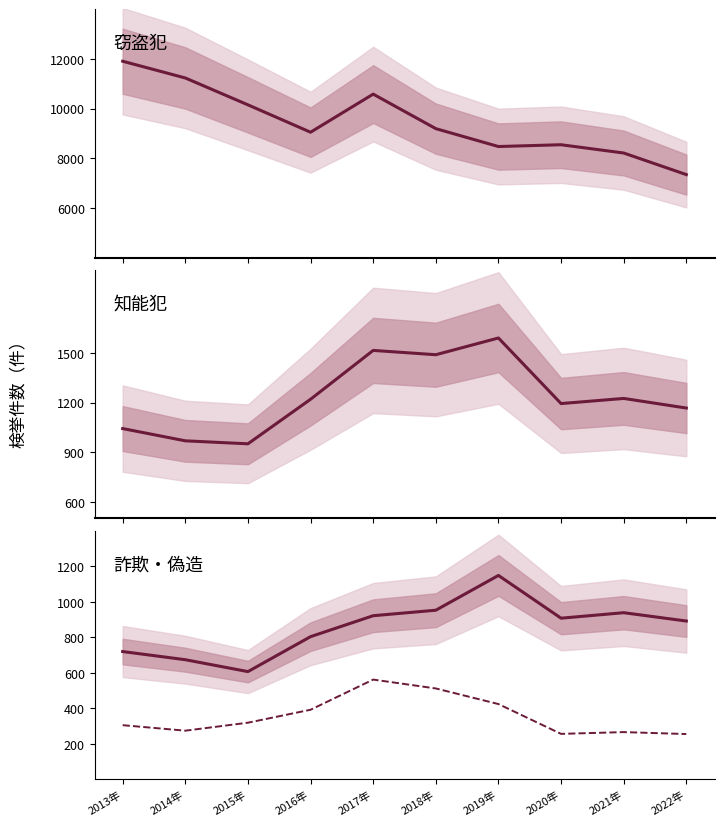

At which category is the sum across all series the highest?

2013年